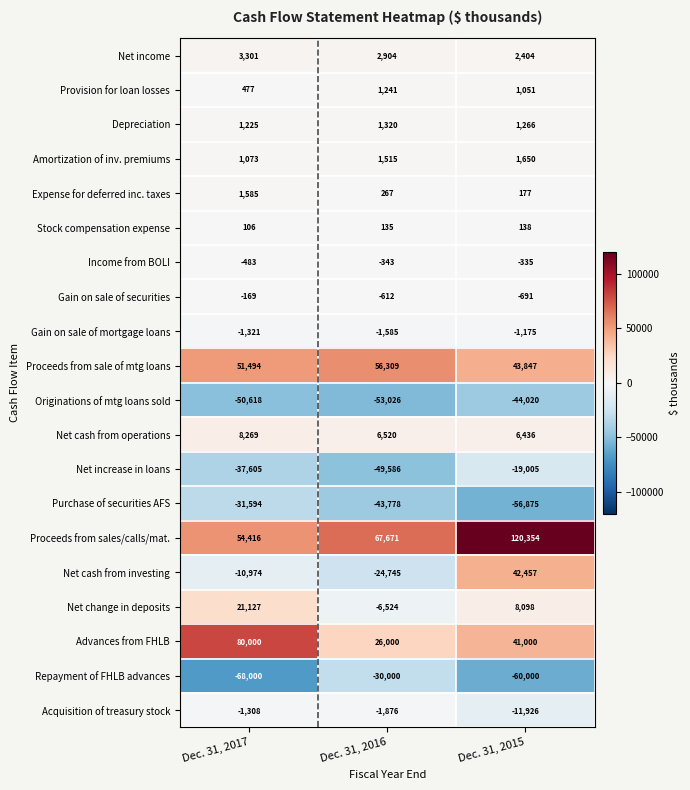

Which label corresponds to the smallest value in the chart?

Dec. 31, 2017